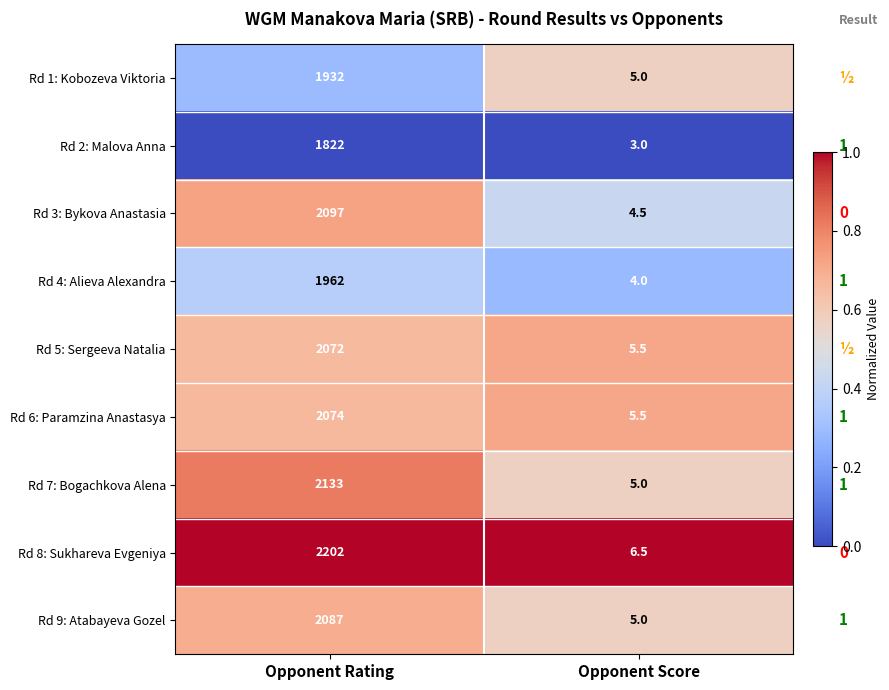

What value does the Rd 3: Bykova Anastasia series have at Opponent Score?

4.5